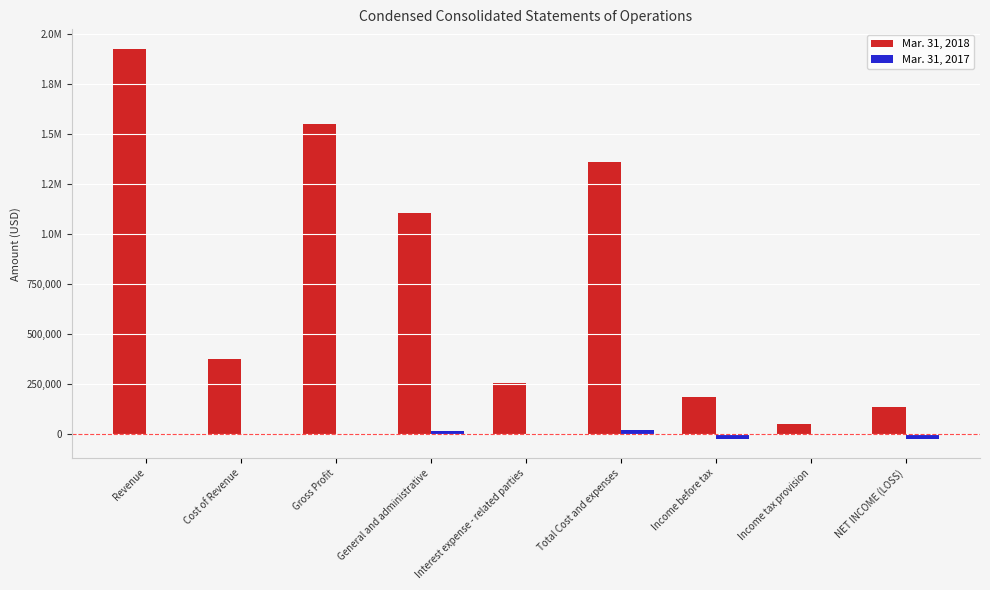

Rank the series by their maximum value, from highest to lowest.

Mar. 31, 2018, Mar. 31, 2017